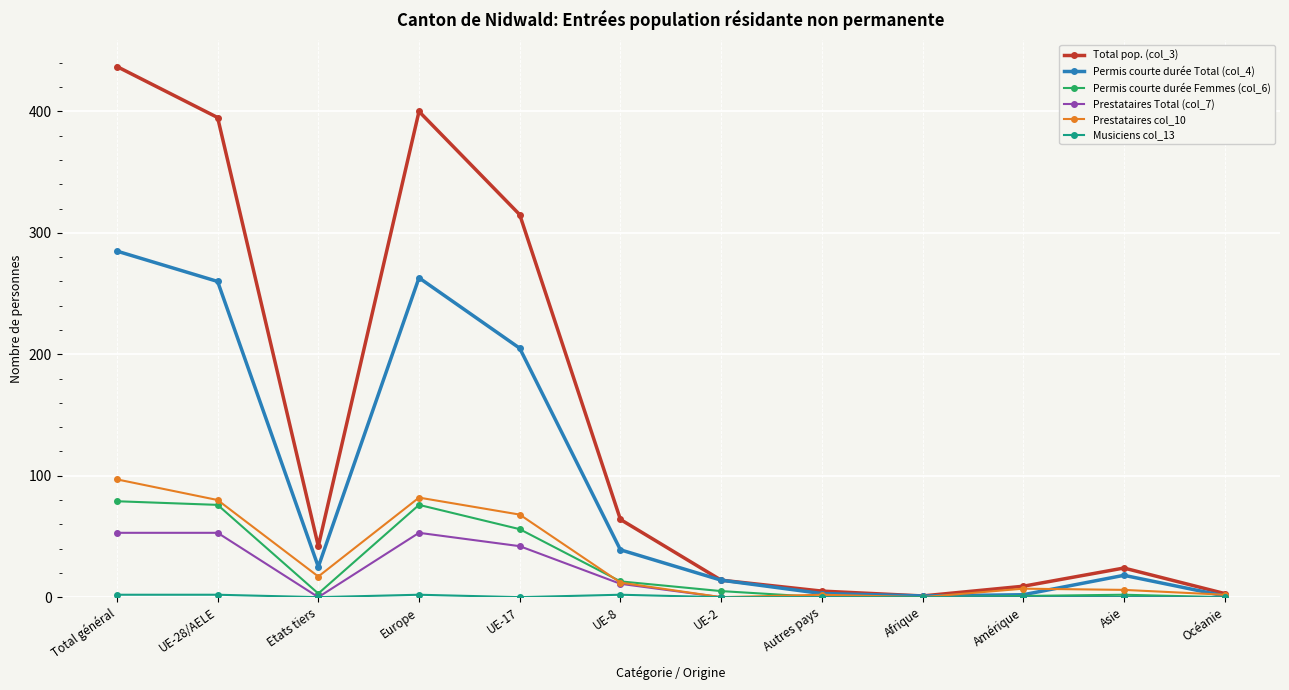

What is the label of the 4th point from the left?

Europe